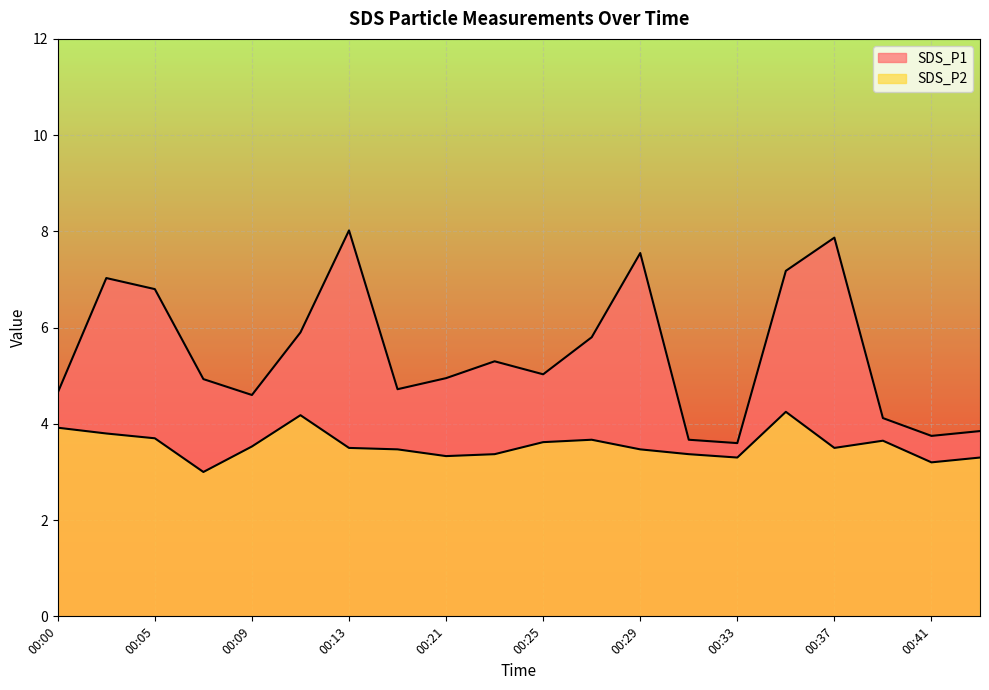

What is the difference between the maximum and minimum values in the SDS_P1 series?

4.4